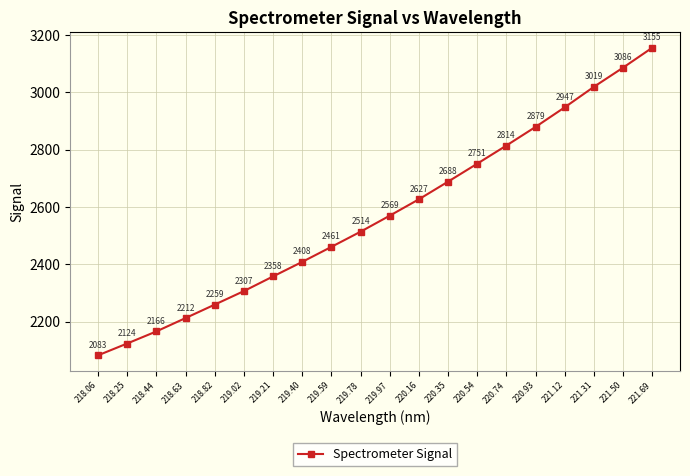

Which has a higher value, 221.50 or 219.02?

221.50